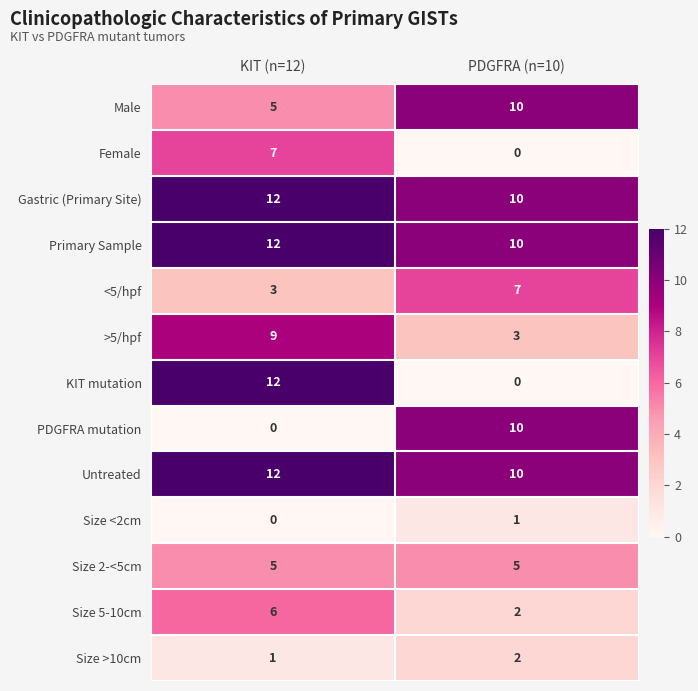

List the labels in order of Size 5-10cm value, smallest first.

PDGFRA (n=10), KIT (n=12)